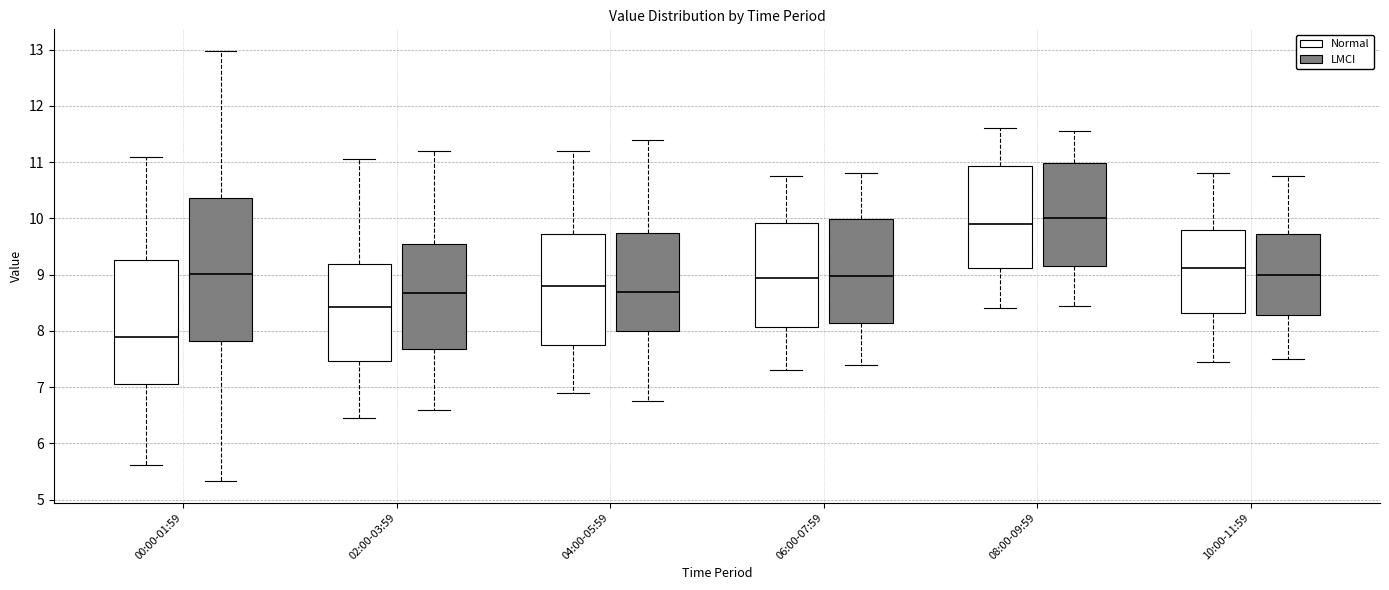

Reading left to right, transcribe this box plot: for each box, give where its median line is, the range the box spans, and where its two whiskers end, as read against the y-axis. The values are not printed on the chart, so give them approximately, as read against the axis.

00:00-01:59 (Normal): median 7.9, box 7.1 to 9.3, whiskers 5.6 to 11.1
00:00-01:59 (LMCI): median 9.0, box 7.8 to 10.4, whiskers 5.3 to 13.0
02:00-03:59 (Normal): median 8.4, box 7.5 to 9.2, whiskers 6.5 to 11.1
02:00-03:59 (LMCI): median 8.7, box 7.7 to 9.5, whiskers 6.6 to 11.2
04:00-05:59 (Normal): median 8.8, box 7.8 to 9.7, whiskers 6.9 to 11.2
04:00-05:59 (LMCI): median 8.7, box 8.0 to 9.7, whiskers 6.8 to 11.4
06:00-07:59 (Normal): median 9.0, box 8.1 to 9.9, whiskers 7.3 to 10.8
06:00-07:59 (LMCI): median 9.0, box 8.2 to 10.0, whiskers 7.4 to 10.8
08:00-09:59 (Normal): median 9.9, box 9.1 to 10.9, whiskers 8.4 to 11.6
08:00-09:59 (LMCI): median 10.0, box 9.2 to 11.0, whiskers 8.5 to 11.6
10:00-11:59 (Normal): median 9.1, box 8.3 to 9.8, whiskers 7.5 to 10.8
10:00-11:59 (LMCI): median 9.0, box 8.3 to 9.7, whiskers 7.5 to 10.8